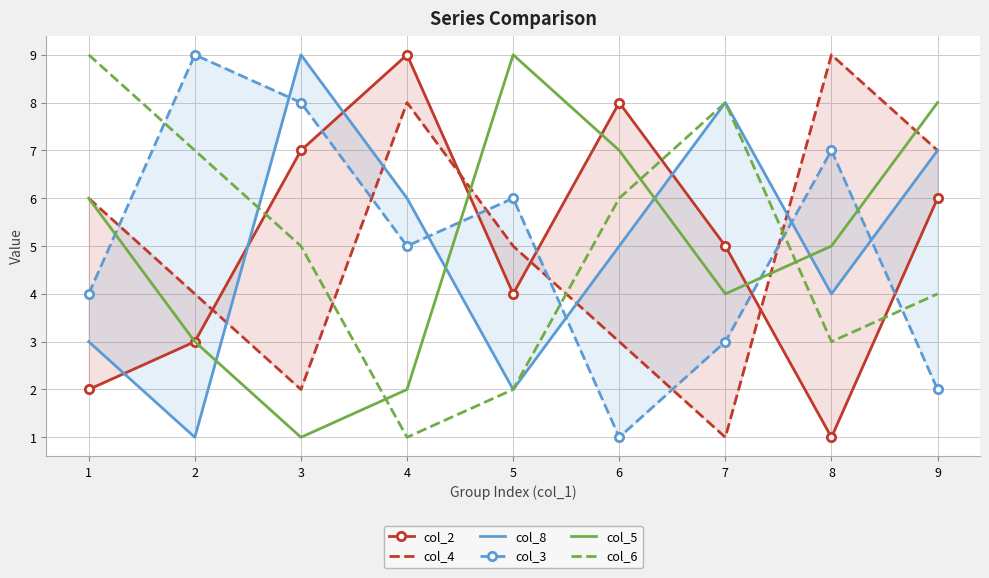

Reading left to right, extract all data points from this chart.

col_2: 1=2	2=3	3=7	4=9	5=4	6=8	7=5	8=1	9=6
col_4: 1=6	2=4	3=2	4=8	5=5	6=3	7=1	8=9	9=7
col_8: 1=3	2=1	3=9	4=6	5=2	6=5	7=8	8=4	9=7
col_3: 1=4	2=9	3=8	4=5	5=6	6=1	7=3	8=7	9=2
col_5: 1=6	2=3	3=1	4=2	5=9	6=7	7=4	8=5	9=8
col_6: 1=9	2=7	3=5	4=1	5=2	6=6	7=8	8=3	9=4